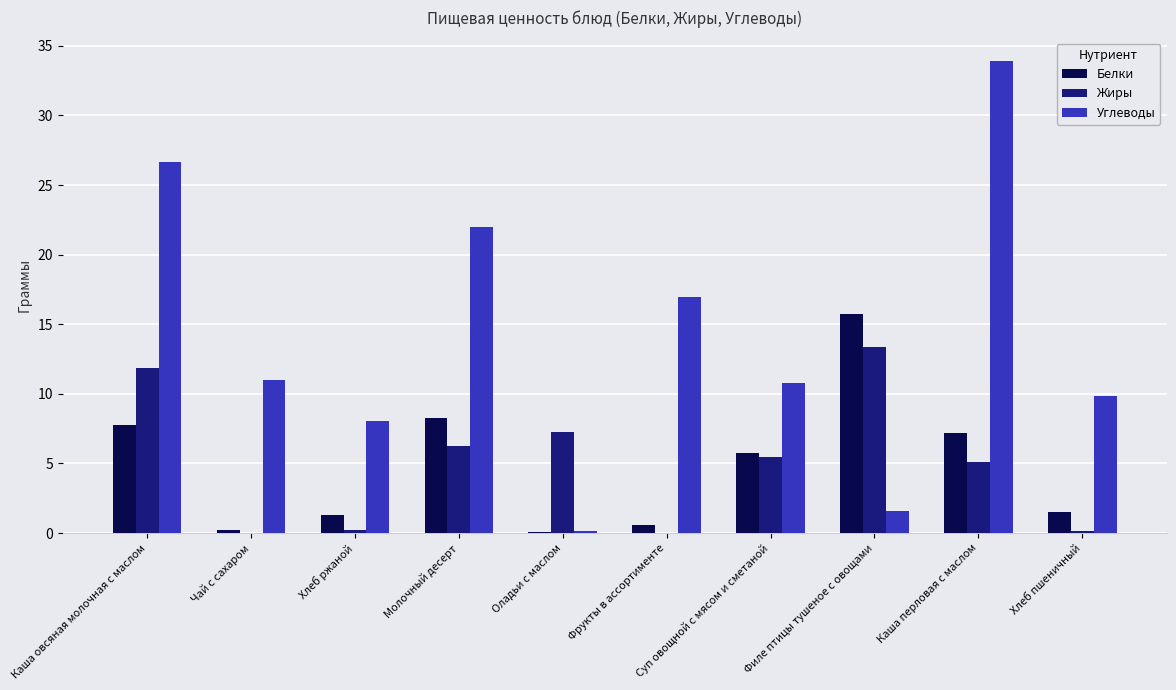

Where does the Углеводы series first go above 11?

Каша овсяная молочная с маслом